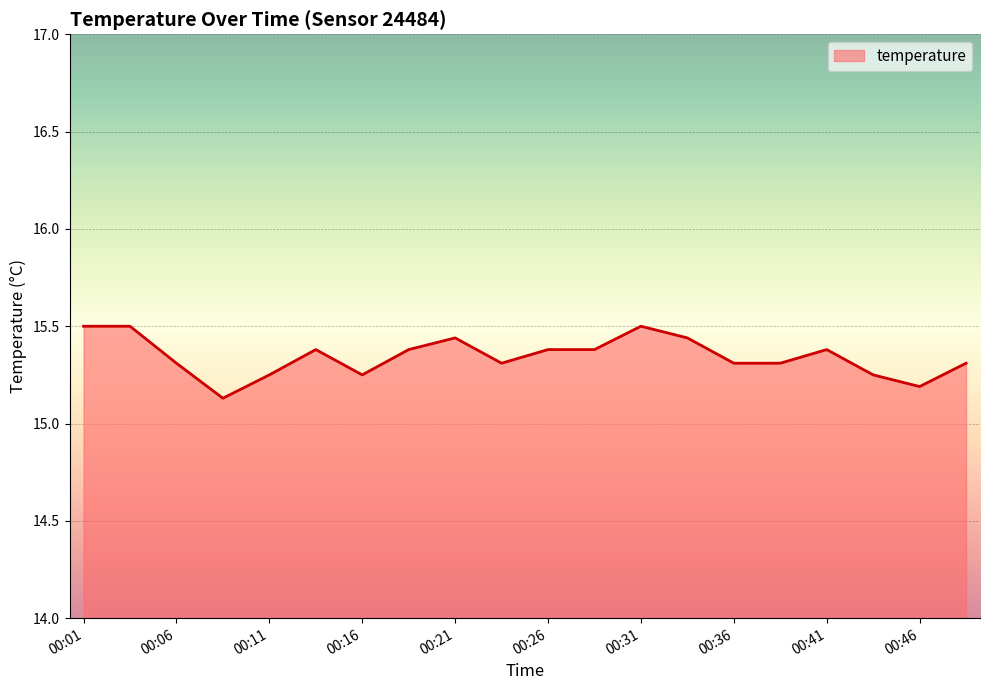

What is the difference between the maximum and minimum values?

0.4